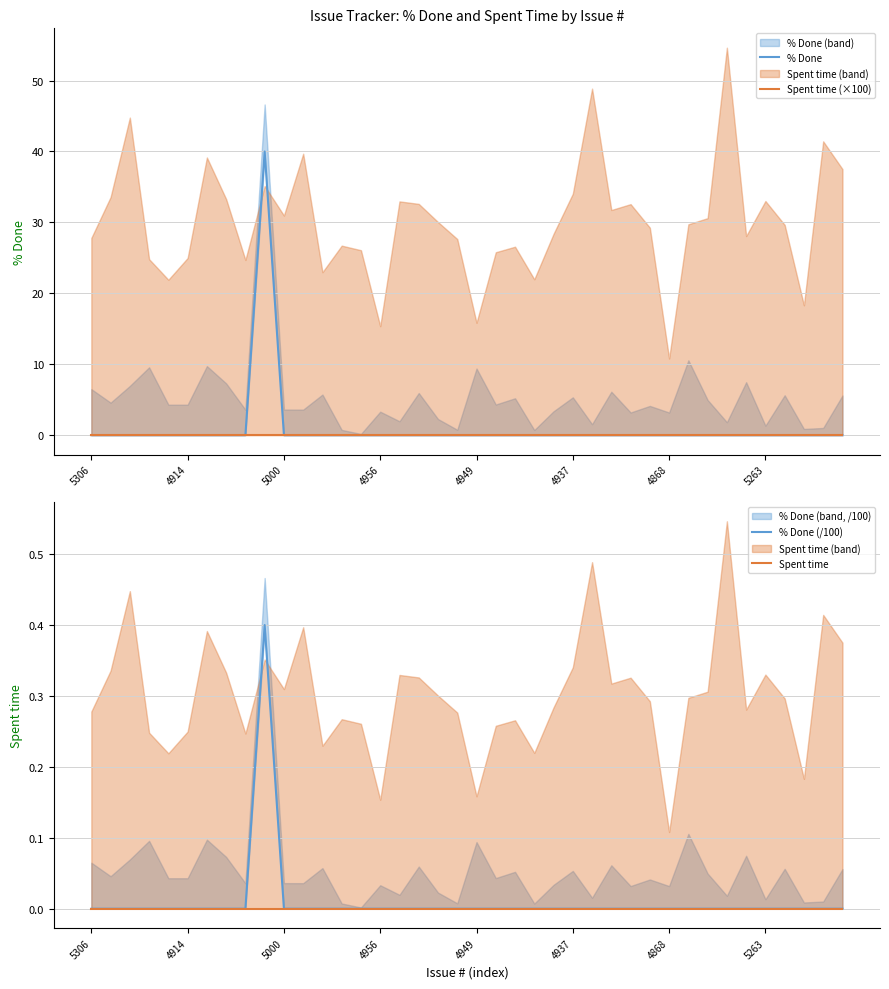

How many interior local peaks does the % Done (/100) series have?

1